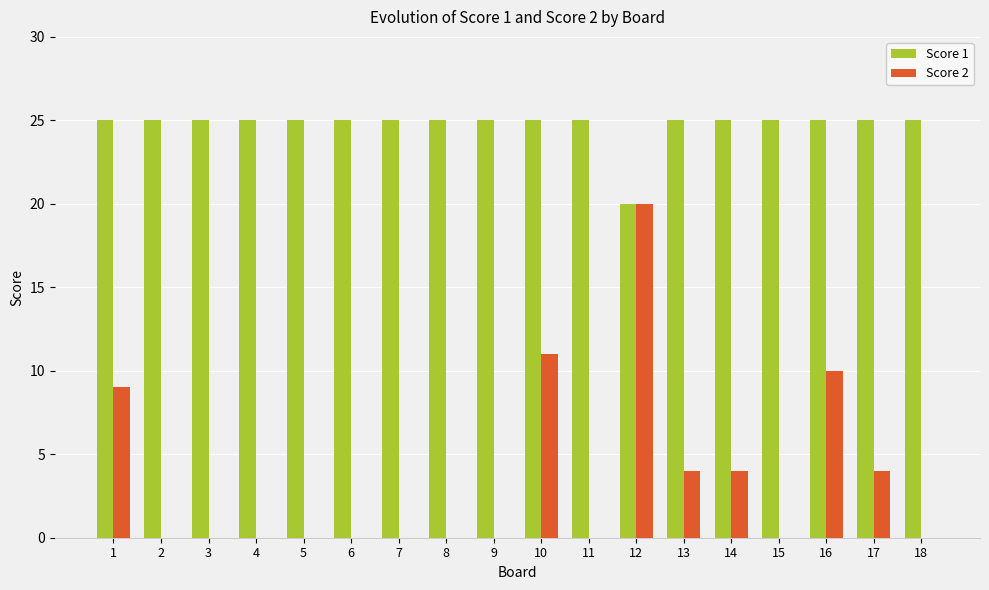

Are the bars horizontal?

No